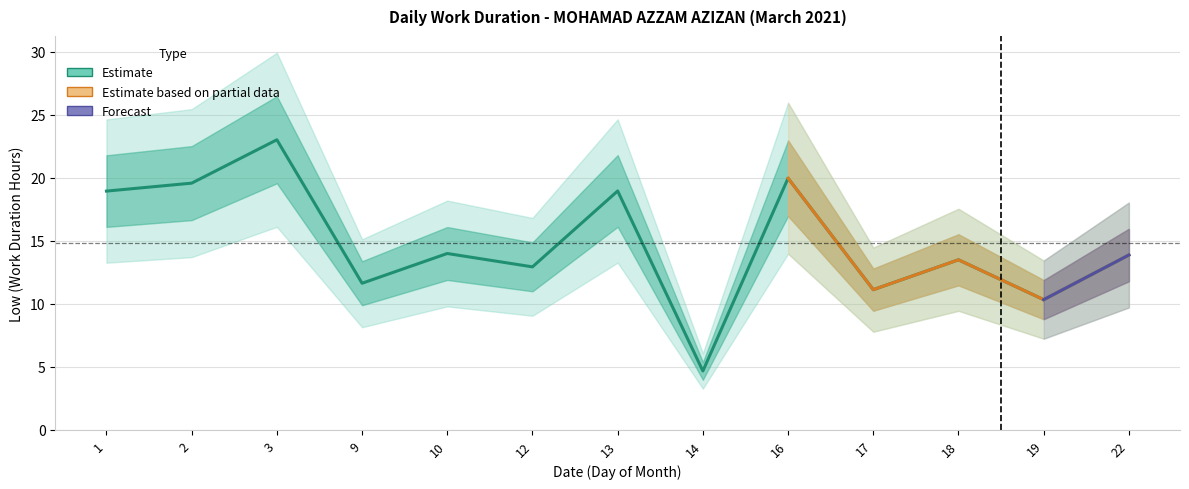

Reading right to left, what are all the values shown in this chart?

13.9	10.3	13.5	11.1	20.0	4.7	18.9	12.9	14.0	11.6	23.0	19.6	18.9